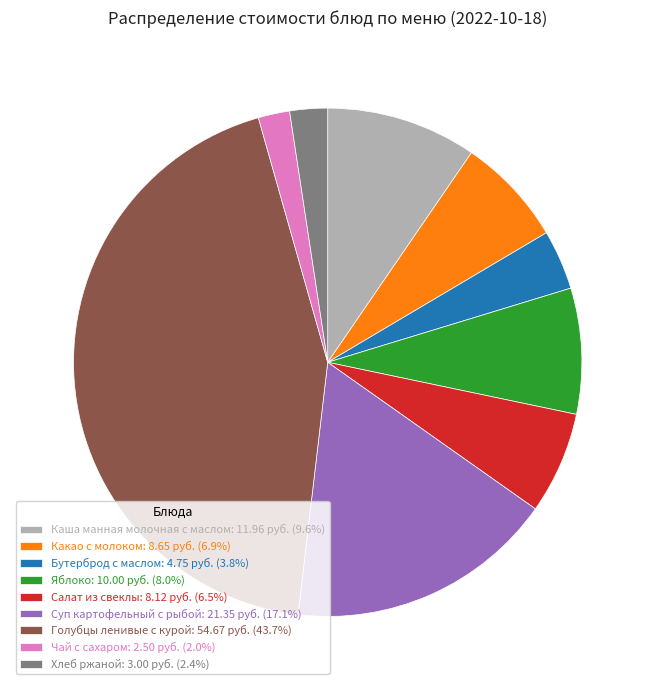

Does Чай с сахаром: 2.50 руб. (2.0%) account for over 50% of the chart?

No